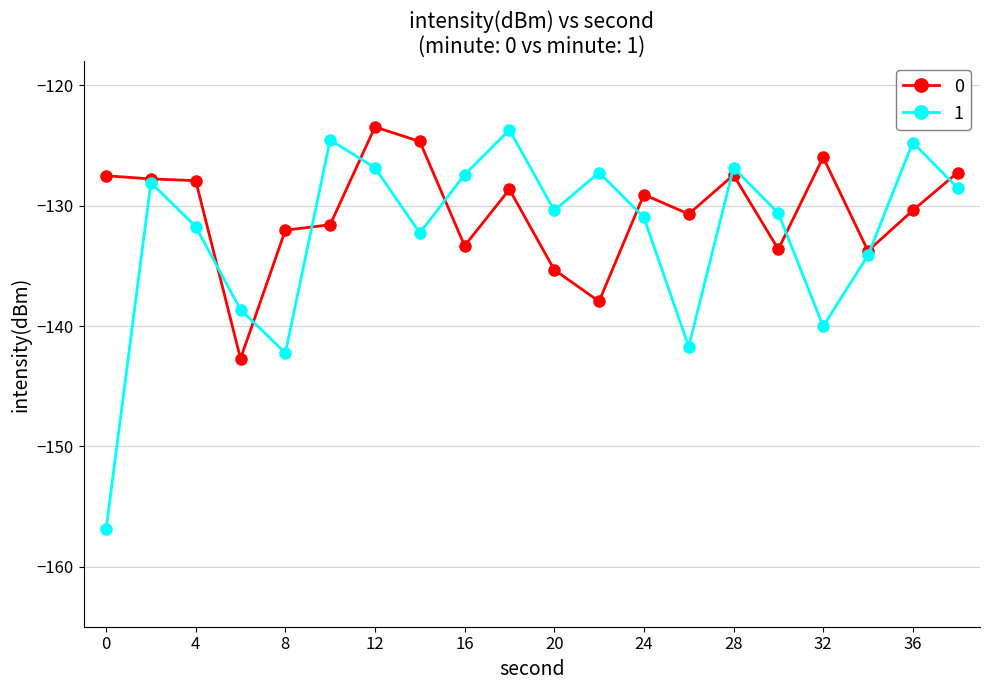

What is the lowest value of the 0 series?

-142.7